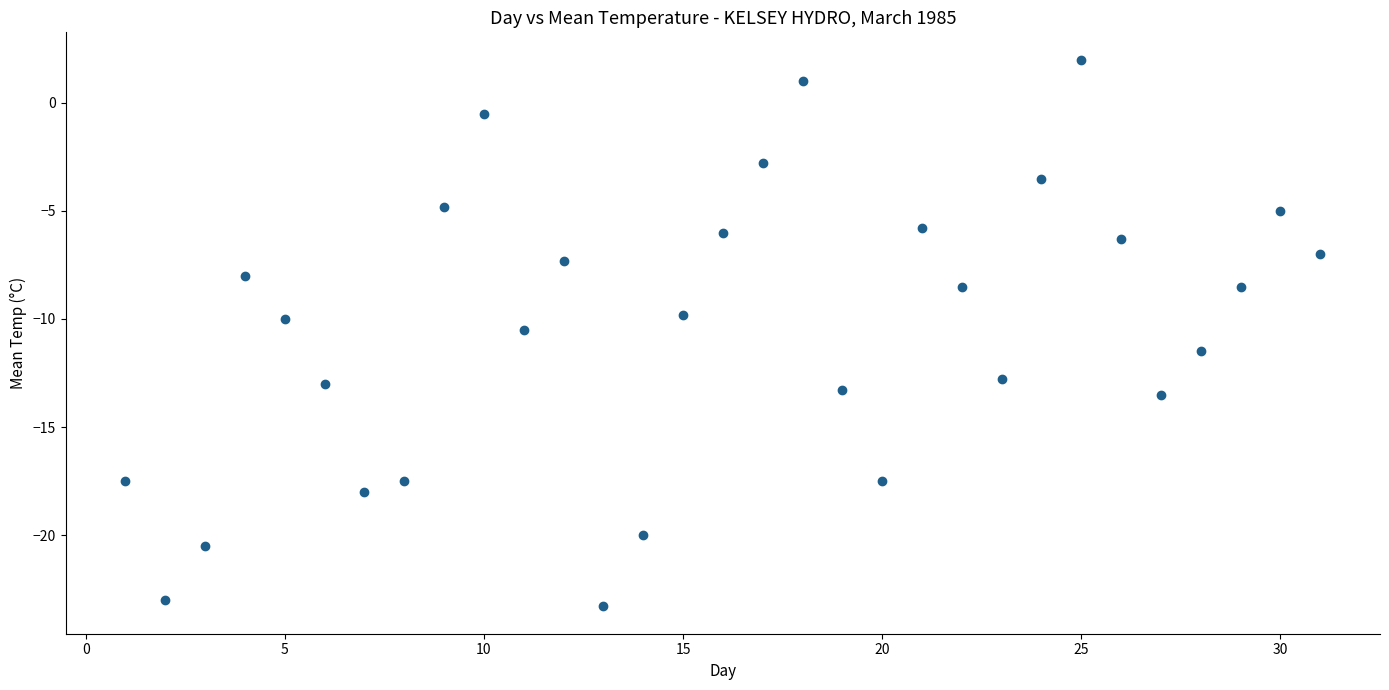

What is the range of Y values (max minus min)?

25.3